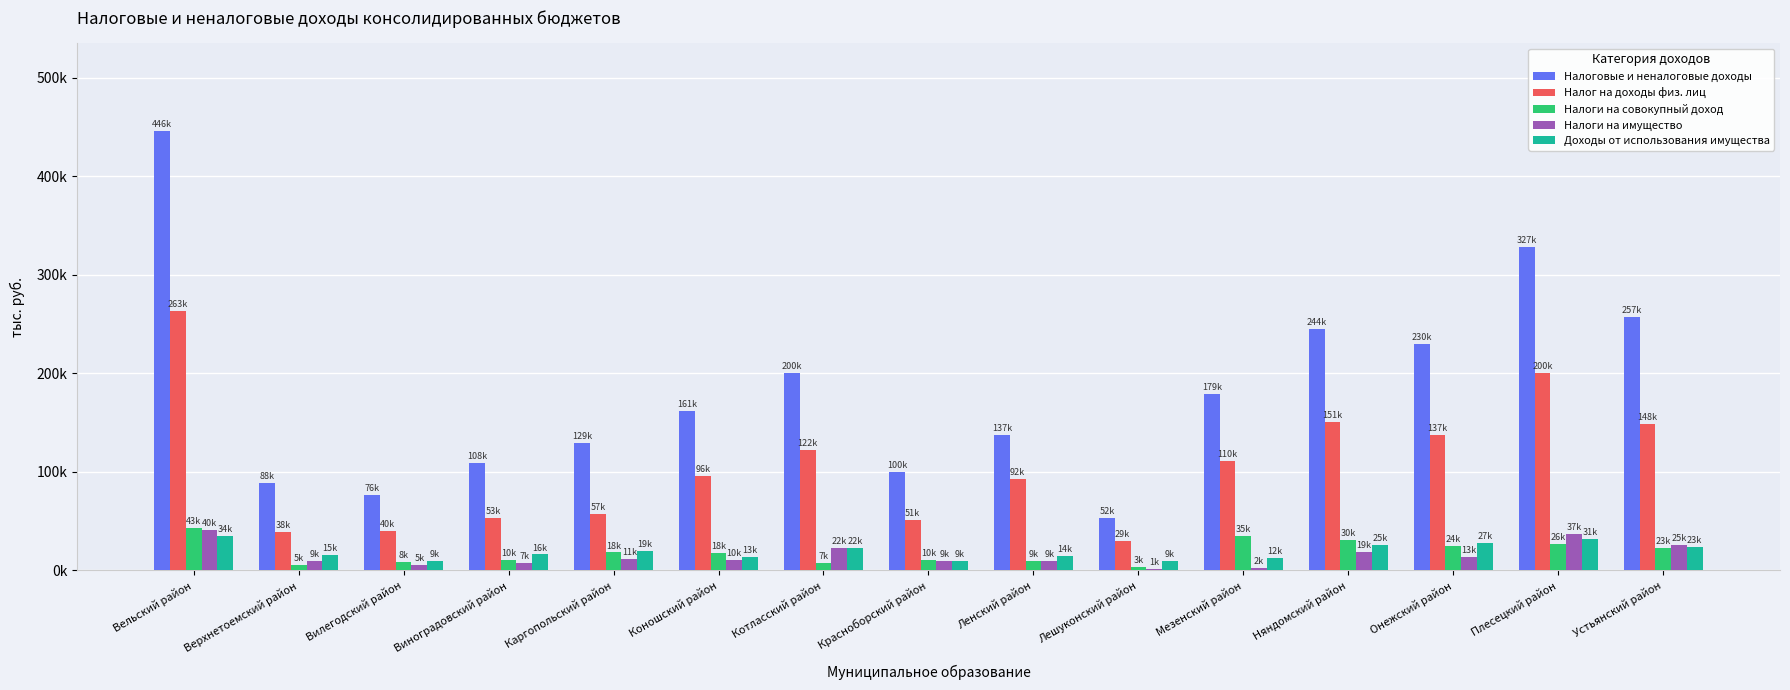

Which series has the largest range (max minus min)?

Налоговые и неналоговые доходы